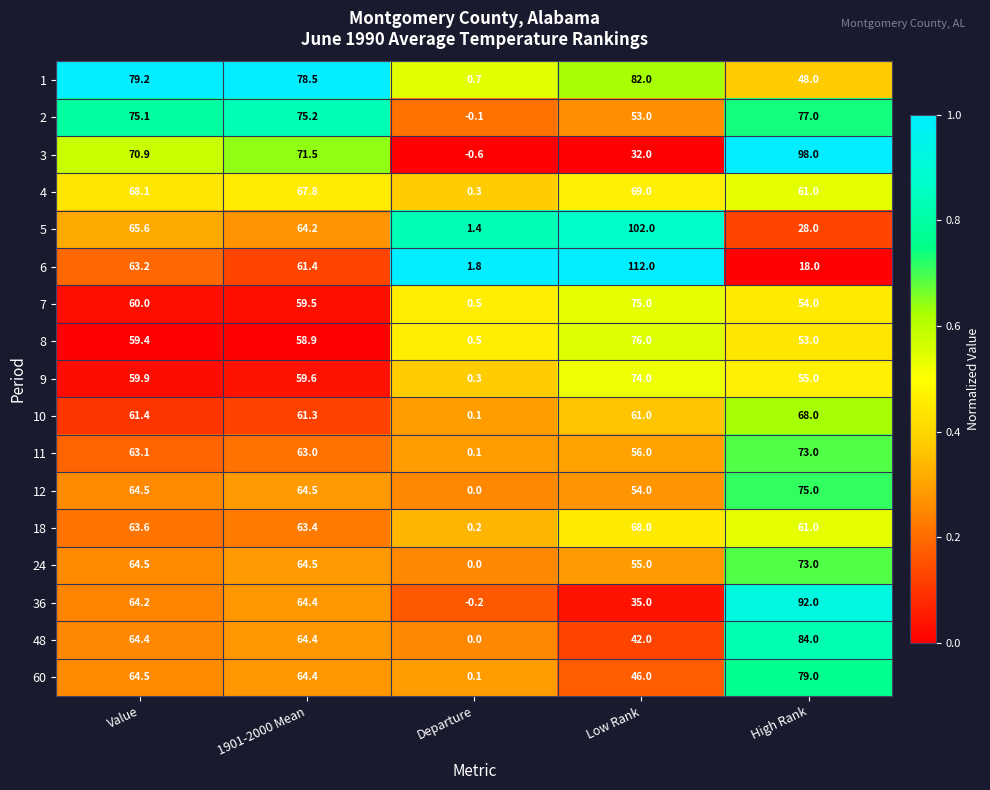

How many categories are shown in the chart?

5